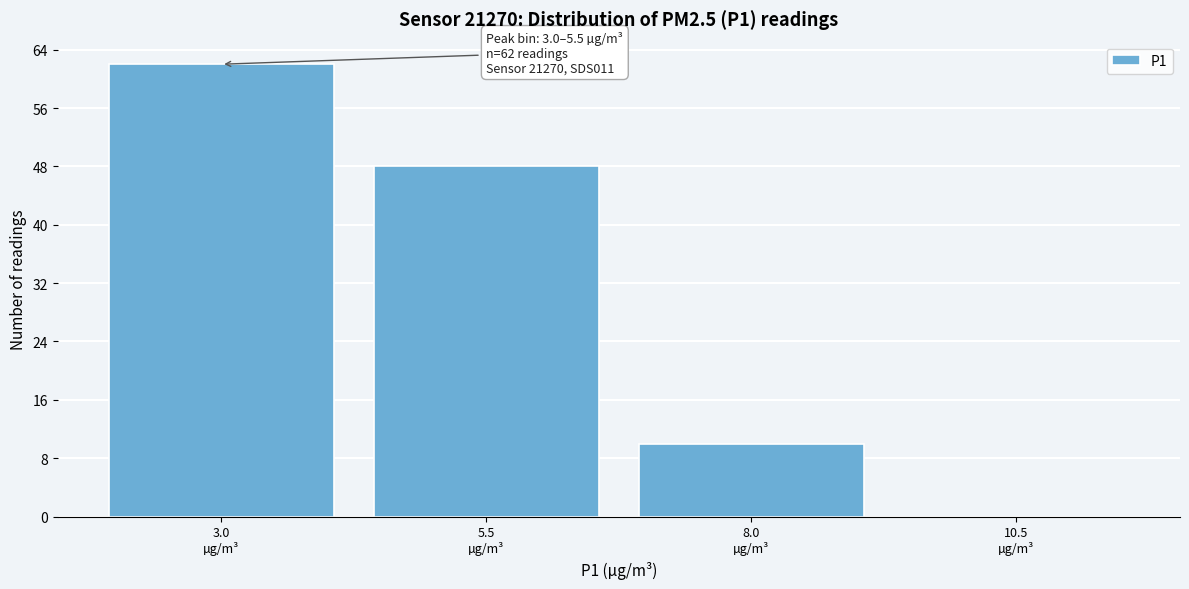

What is the maximum value shown in the chart?

62